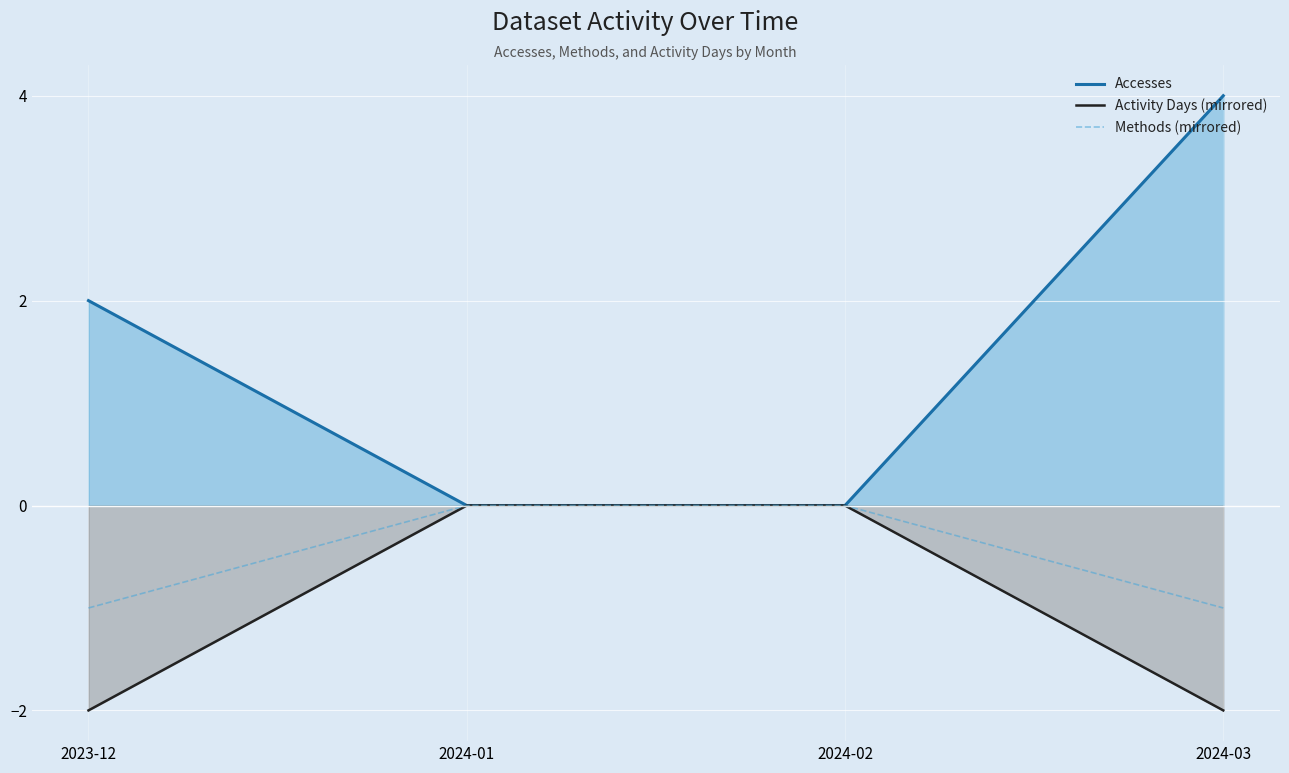

Does the chart display data point markers on the line(s)?

No